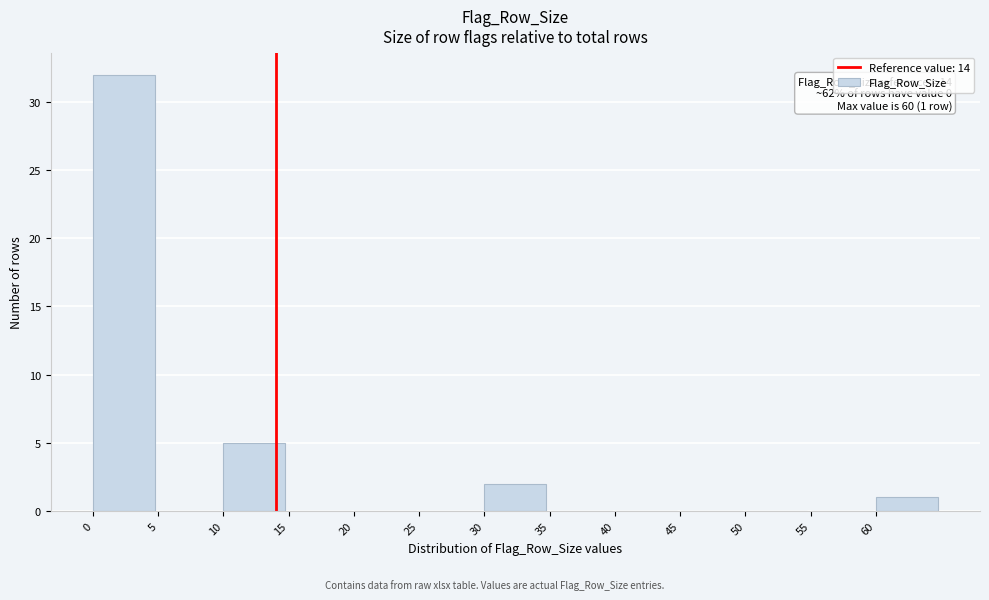

Over which range of the x-axis is the bar tallest?

0 to 5